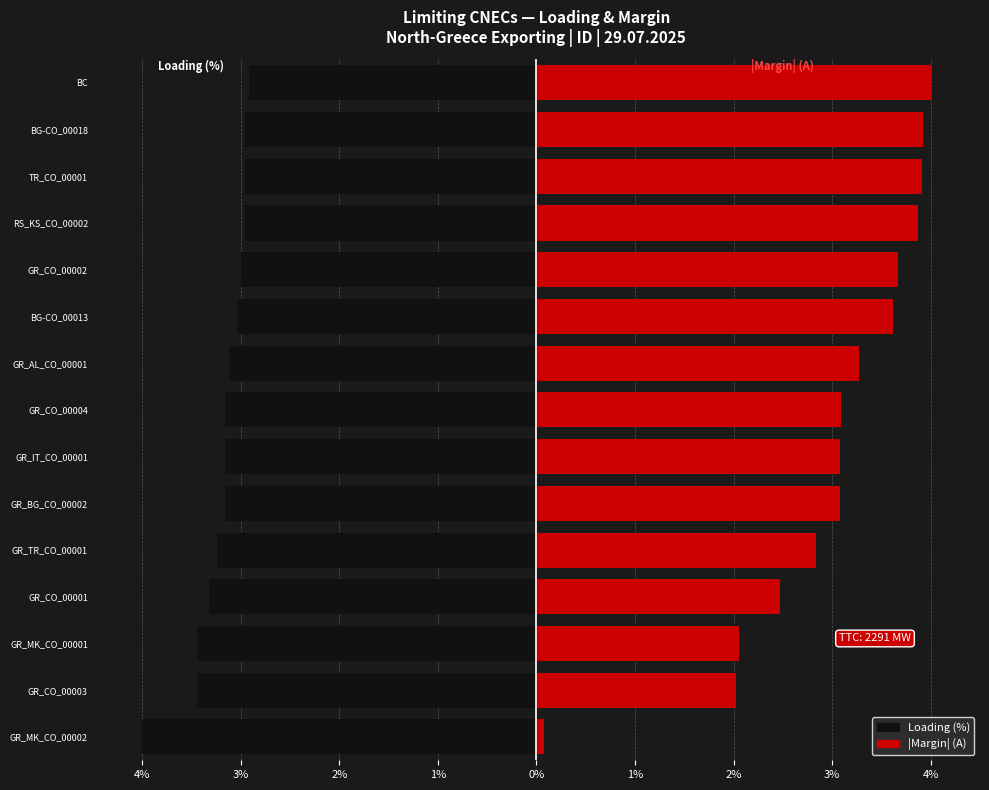

How many data points does each series have?

15